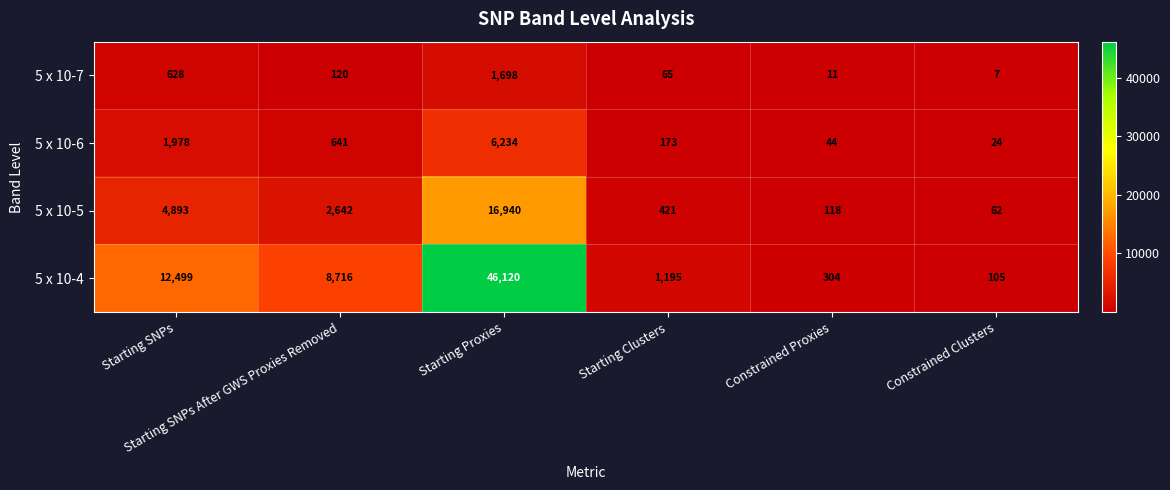

Which series has the largest total across all categories?

5 x 10-4